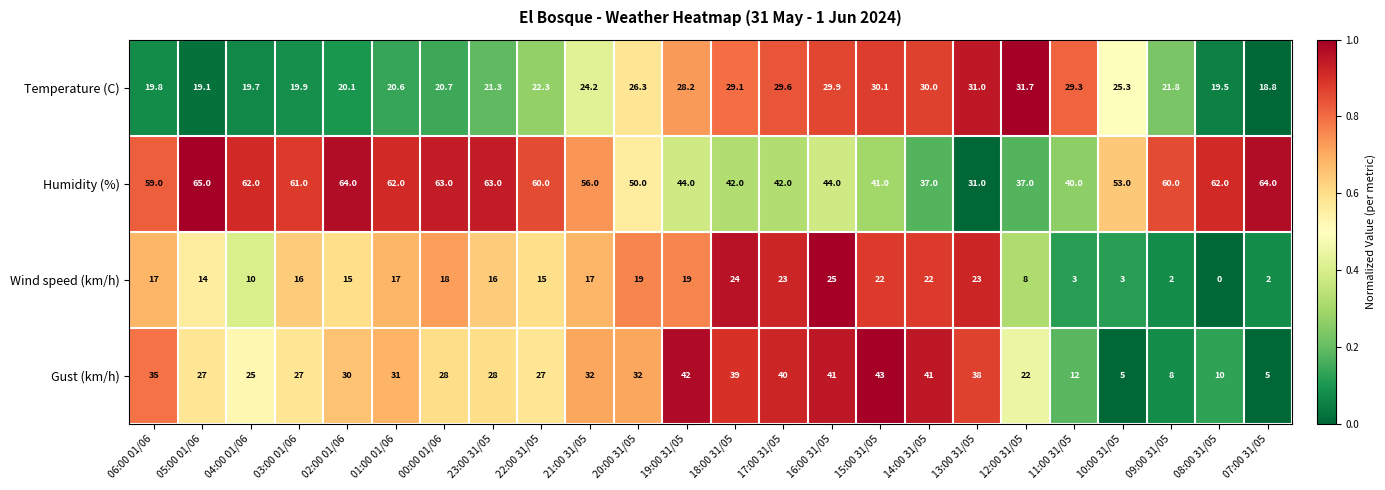

Which series has the largest range (max minus min)?

Gust (km/h)